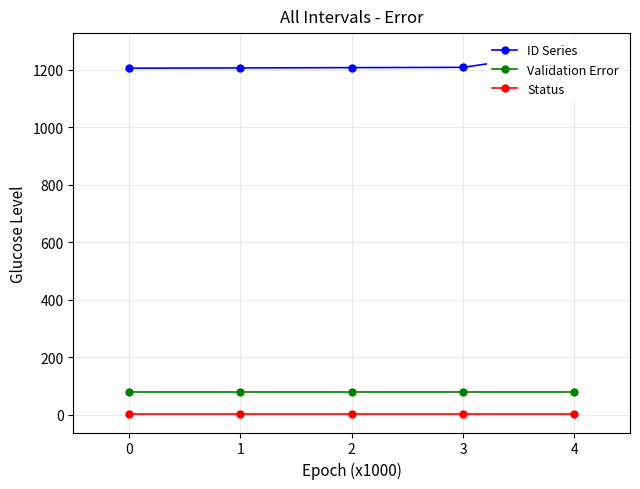

True or false: Status and ID Series intersect in this chart.

False